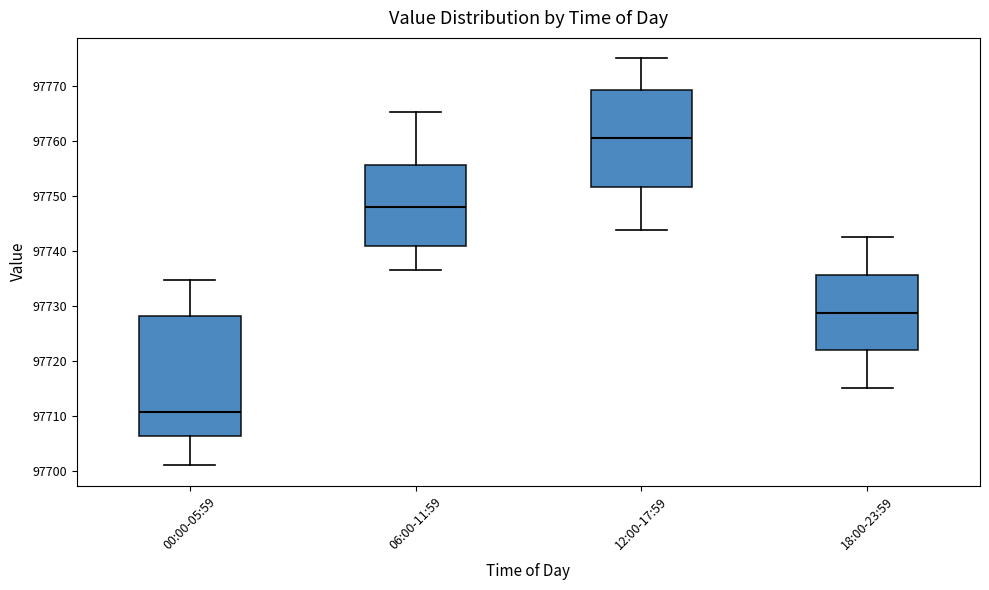

Reading left to right, transcribe this box plot: for each box, give where its median line is, the range the box spans, and where its two whiskers end, as read against the y-axis. The values are not printed on the chart, so give them approximately, as read against the axis.

00:00-05:59: median 97711, box 97706 to 97728, whiskers 97701 to 97735
06:00-11:59: median 97748, box 97741 to 97756, whiskers 97737 to 97765
12:00-17:59: median 97761, box 97752 to 97769, whiskers 97744 to 97775
18:00-23:59: median 97729, box 97722 to 97736, whiskers 97715 to 97743